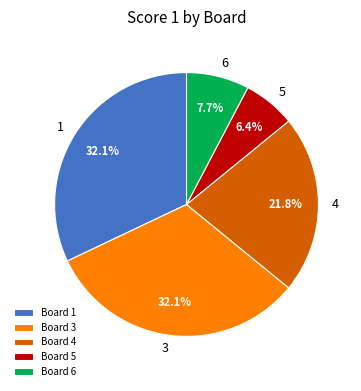

What is the smallest slice in the pie chart?

Board 5